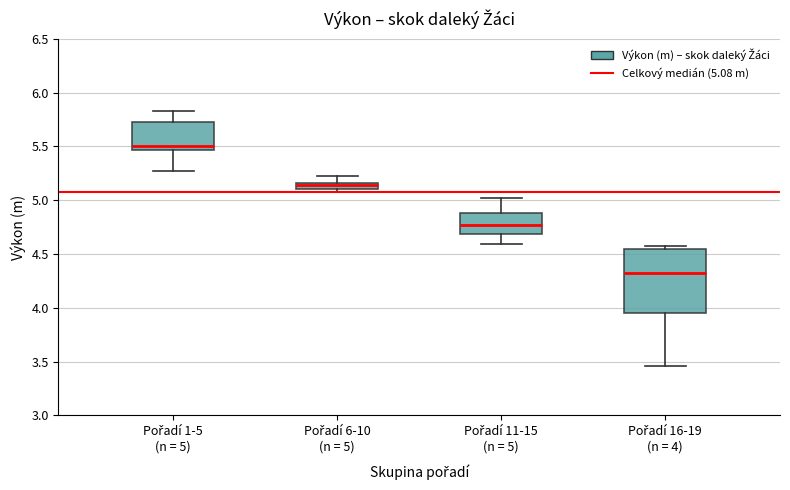

Which box has the highest median line?

Pořadí 1-5 (n = 5)